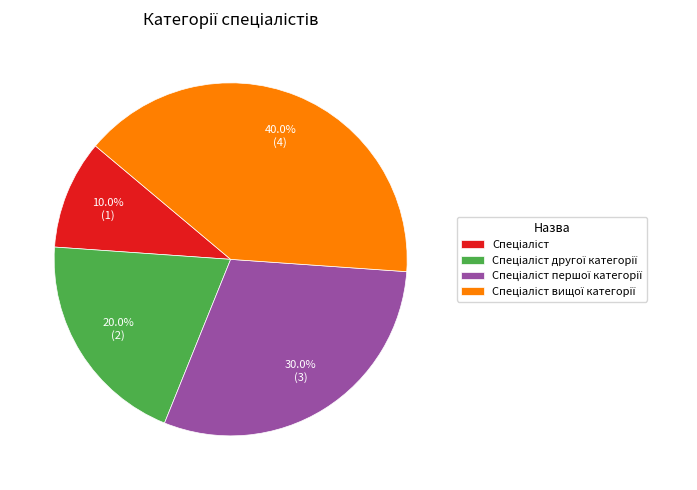

Count the number of slices in the pie.

4